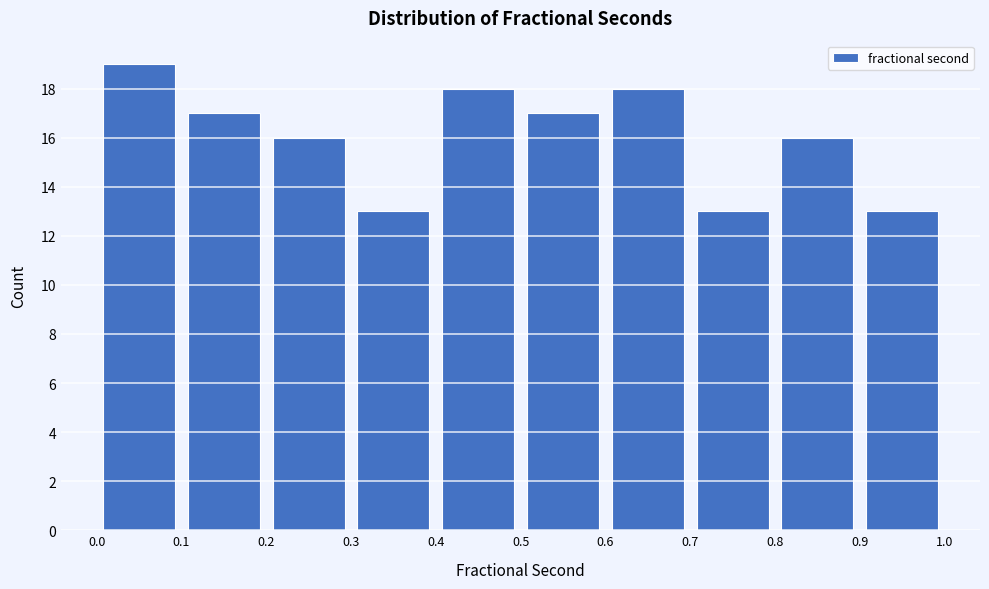

Reading left to right, list every bar in this chart as the range it spans on the x-axis followed by its height. The values are not printed on the chart, so give them approximately, as read against the axis.

0.0 to 0.1: 19
0.1 to 0.2: 17
0.2 to 0.3: 16
0.3 to 0.4: 13
0.4 to 0.5: 18
0.5 to 0.6: 17
0.6 to 0.7: 18
0.7 to 0.8: 13
0.8 to 0.9: 16
0.9 to 1.0: 13